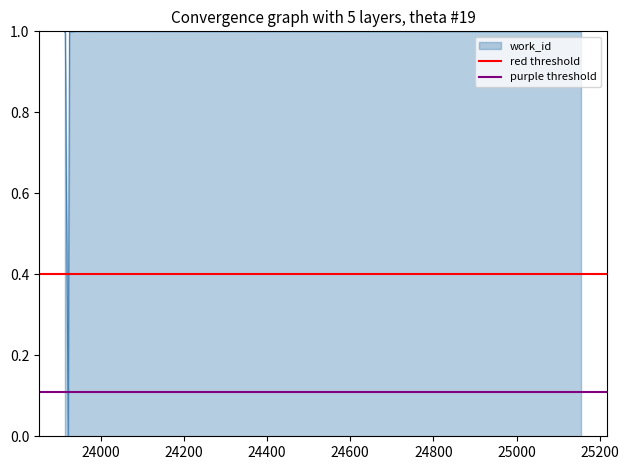

What is the value of the red threshold point at the 2nd from the left?

0.4